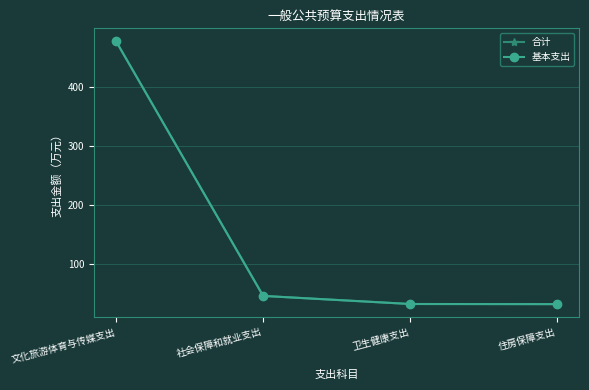

The value of 合计 at 社会保障和就业支出 is 20.7. True or false?

False